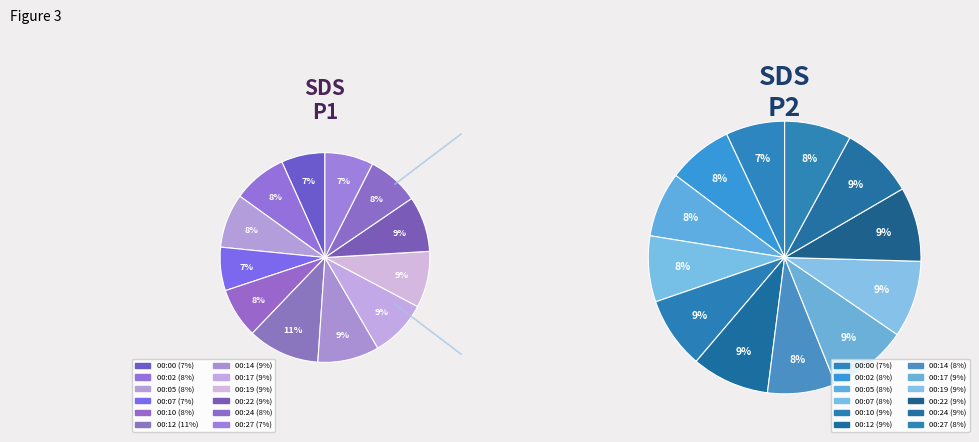

How much of the chart is everything except 00:07?

93.3%